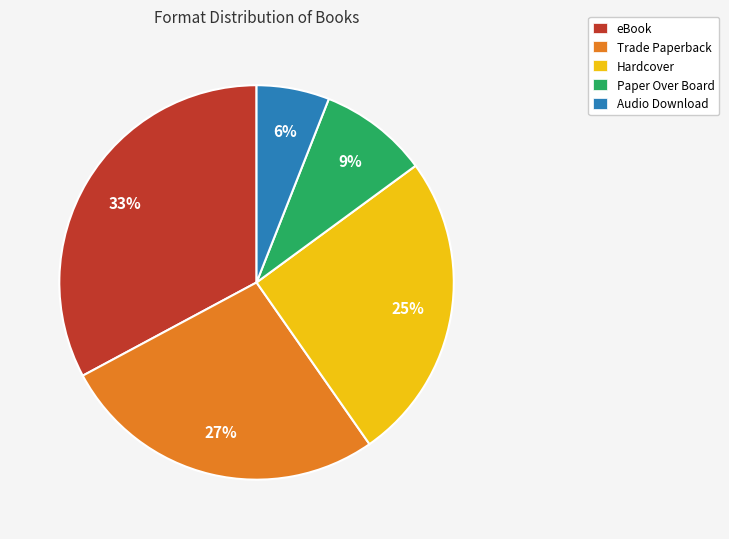

Is Audio Download the majority of the pie?

No